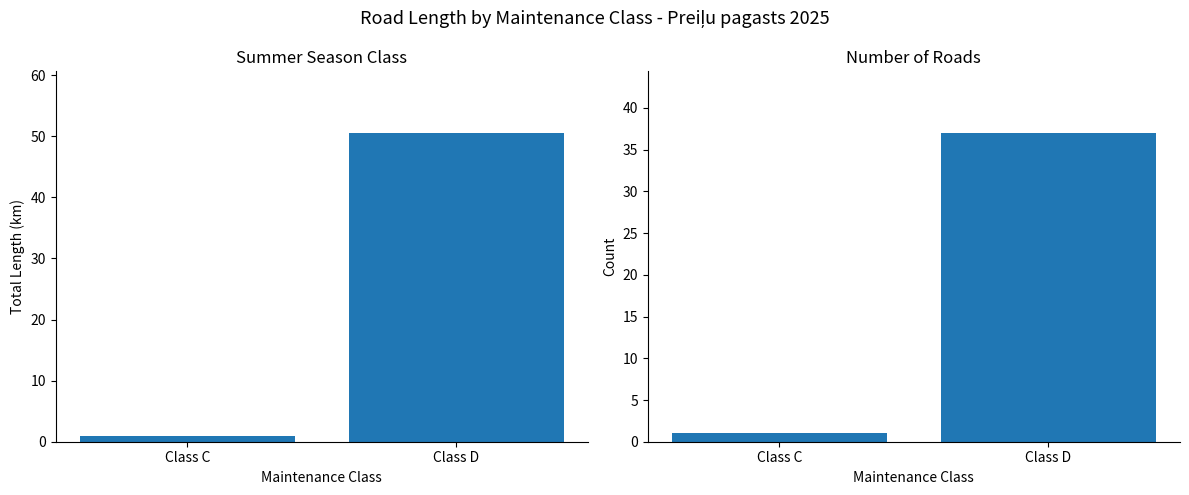

Which series changed the most between Class C and Class D?

Total Length (km)